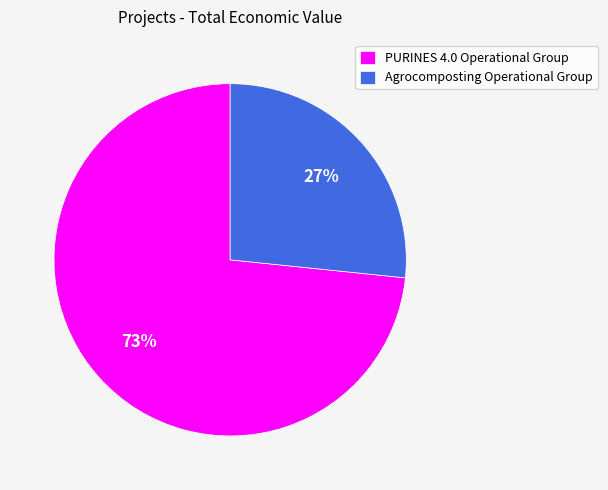

Rank the categories by value from lowest to highest.

Agrocomposting Operational Group, PURINES 4.0 Operational Group